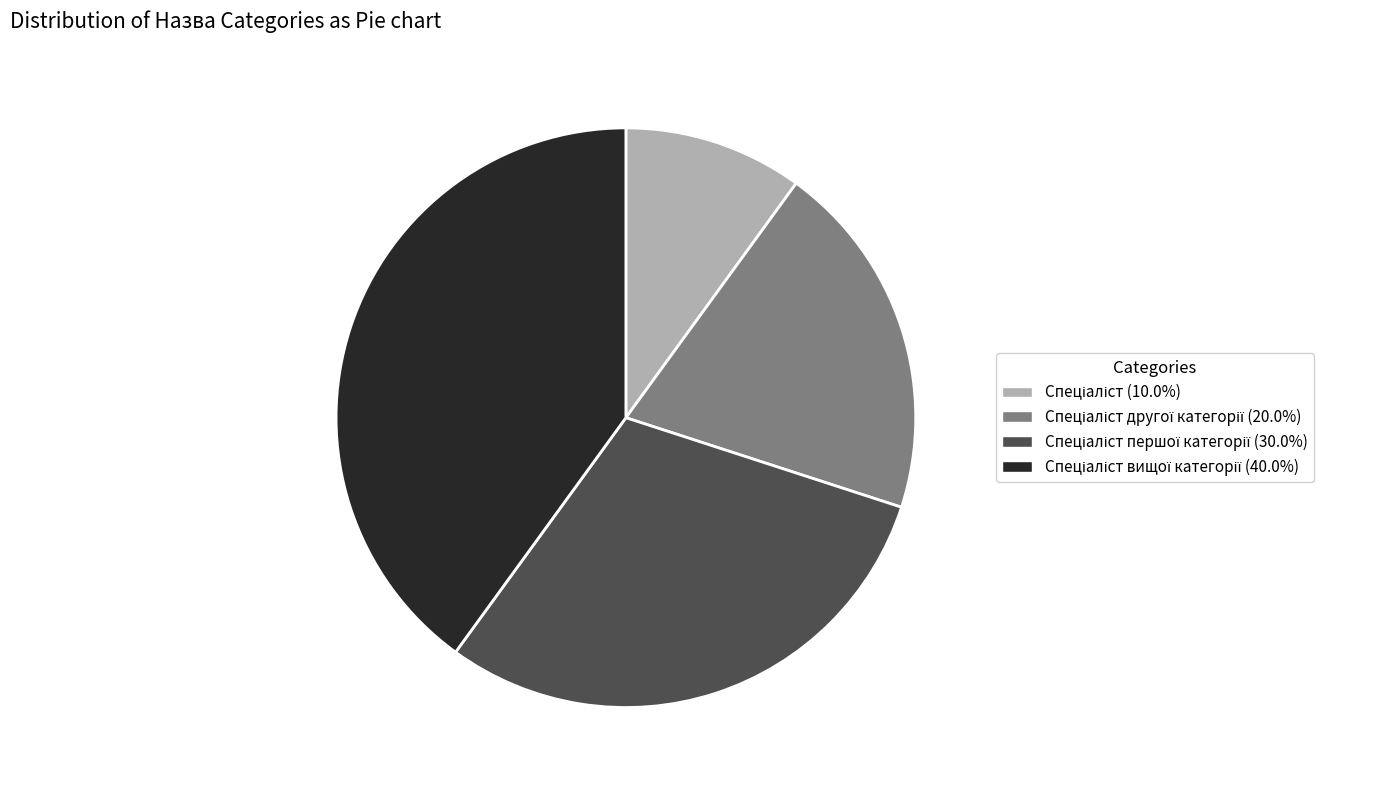

Does any single category account for the majority?

No